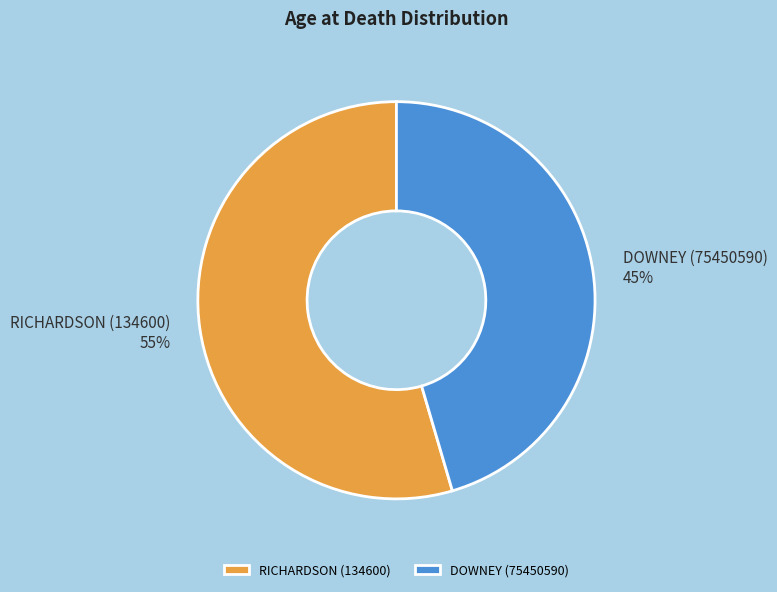

Which has a higher value, RICHARDSON (134600) or DOWNEY (75450590)?

RICHARDSON (134600)